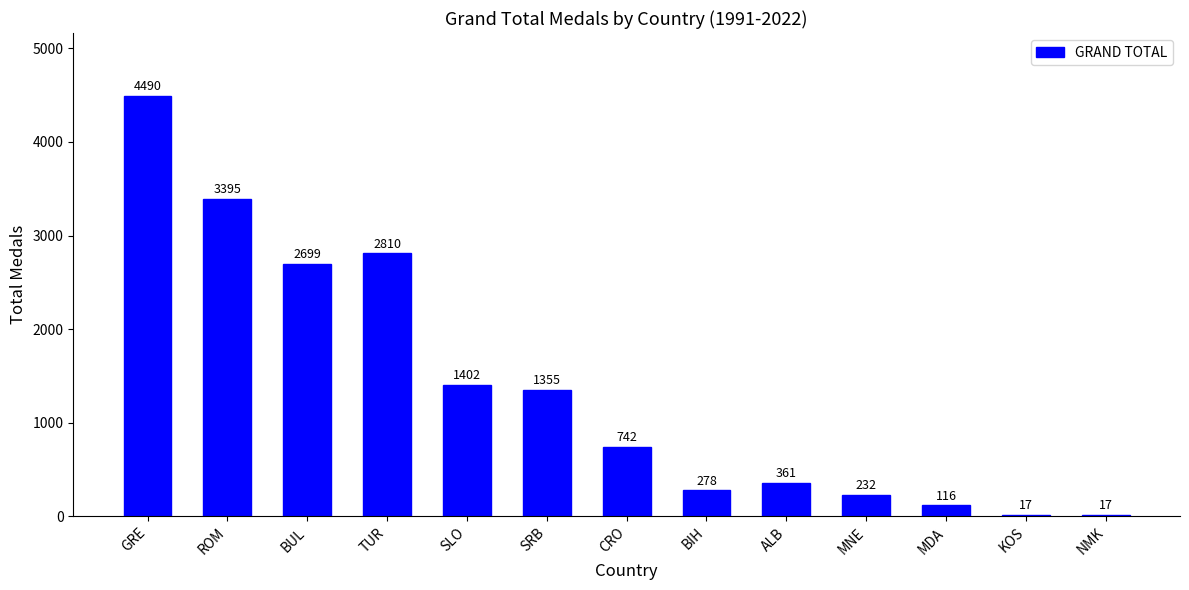

Count the number of data series in this chart.

1